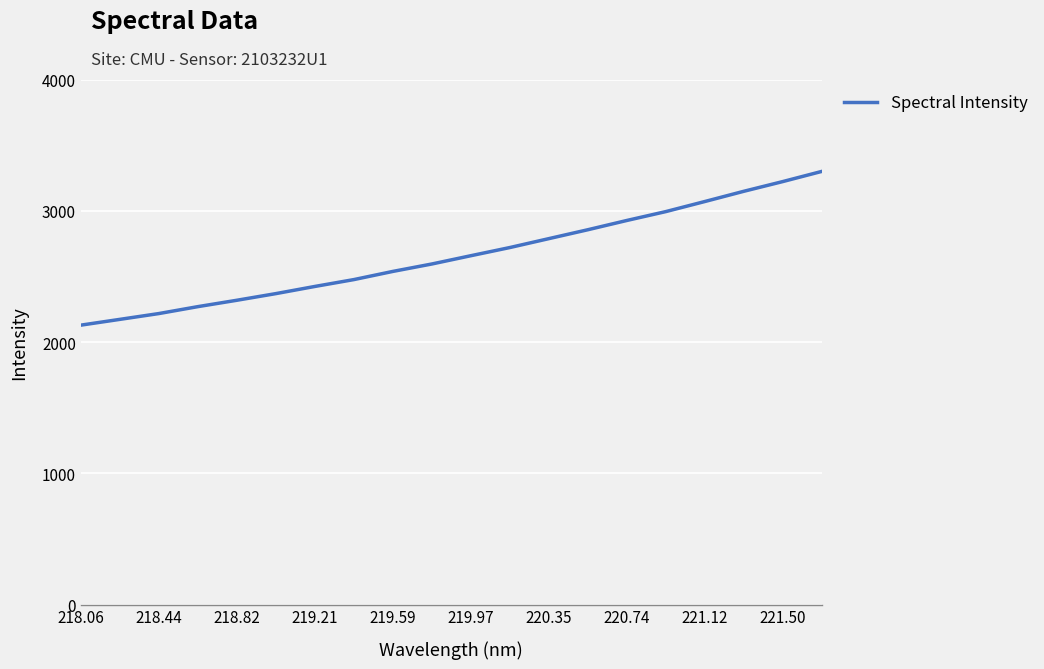

What is the minimum value shown in the chart?

2128.5